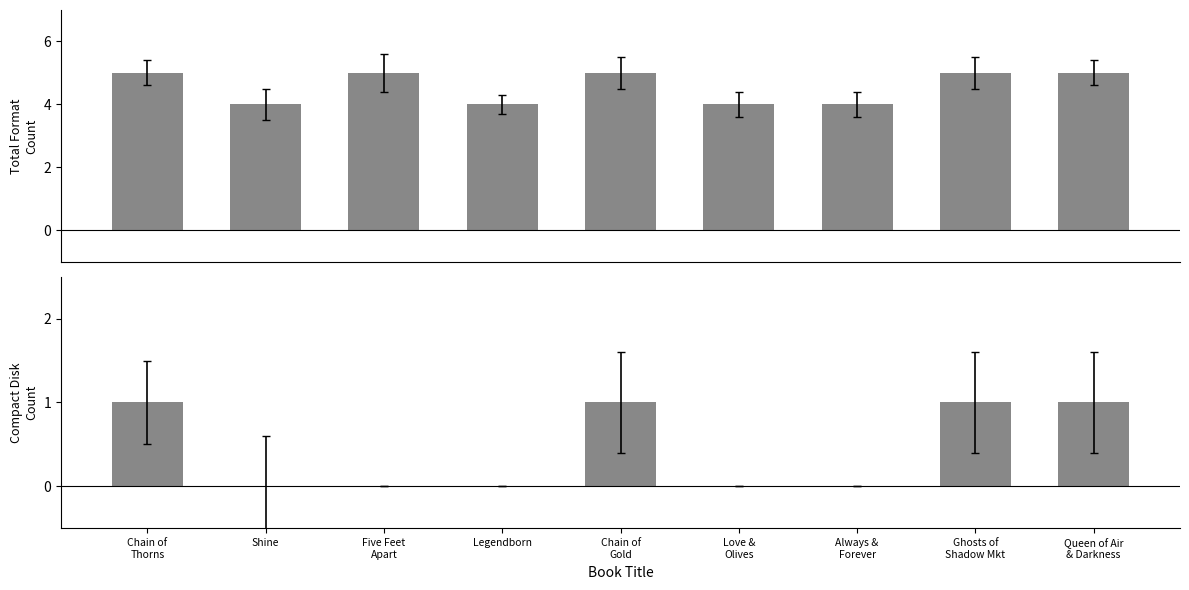

How many Total Format Count values are between 4 and 5?

9